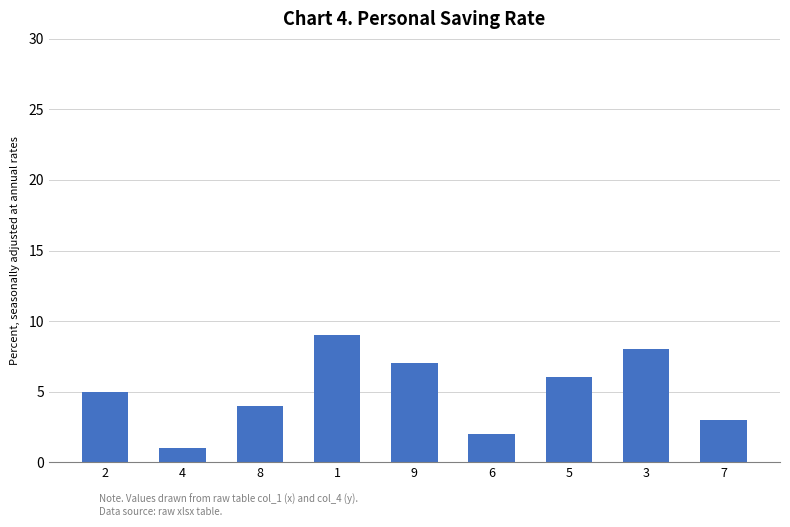

What is the average value?

5